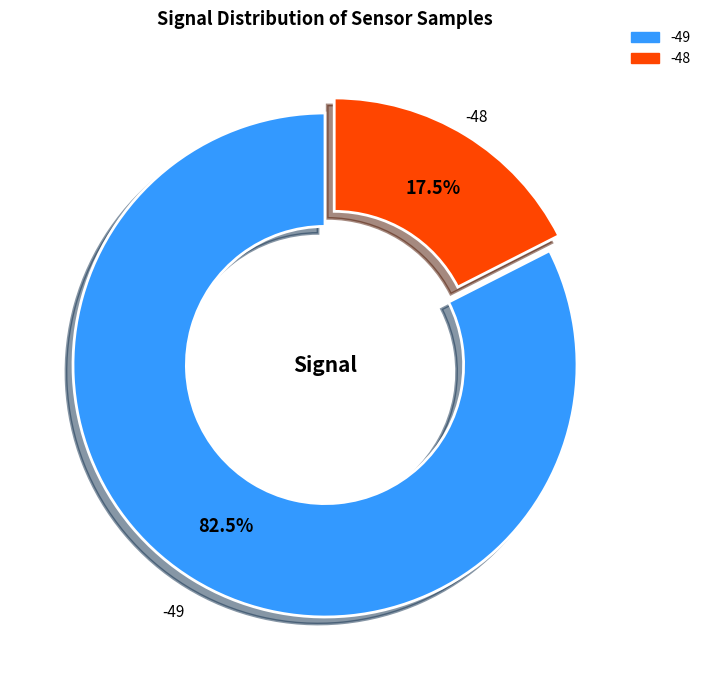

Does any single category account for the majority?

Yes